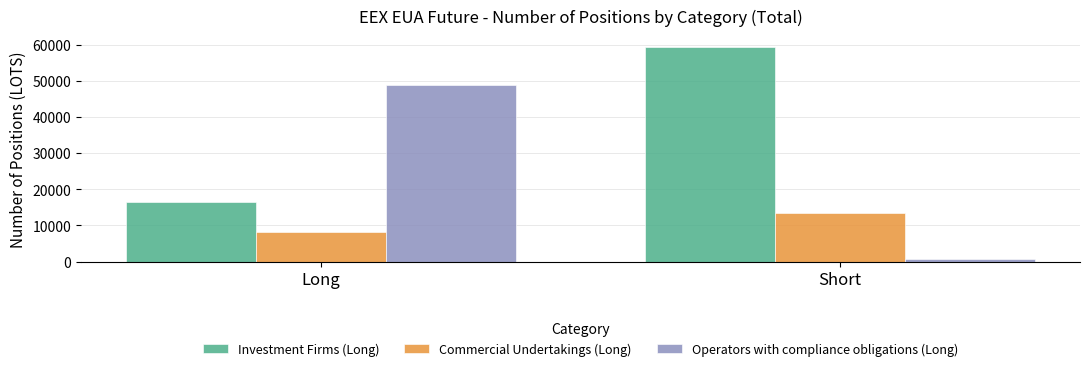

List the labels in order of Commercial Undertakings (Long) value, smallest first.

Long, Short